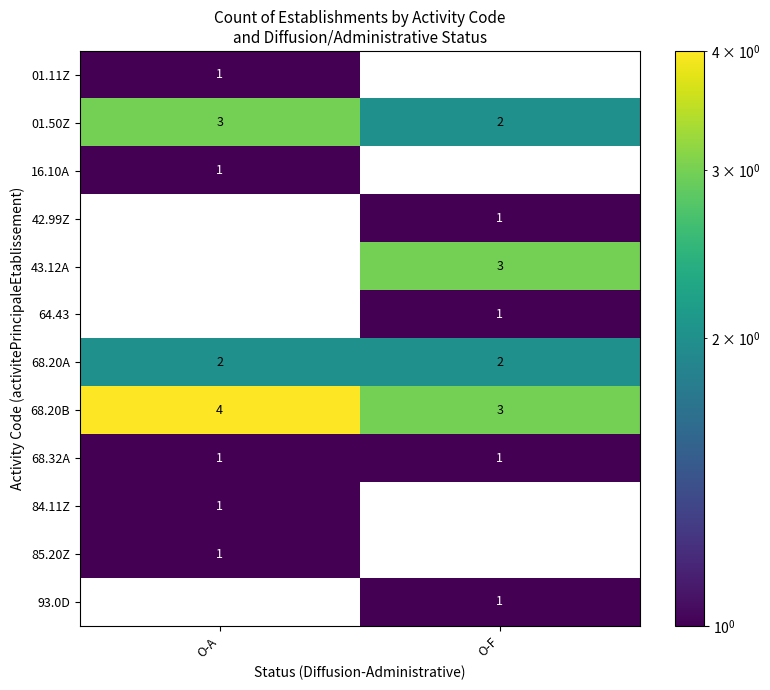

Is the value of 68.20A at O-F greater than the value of 16.10A at O-A?

Yes